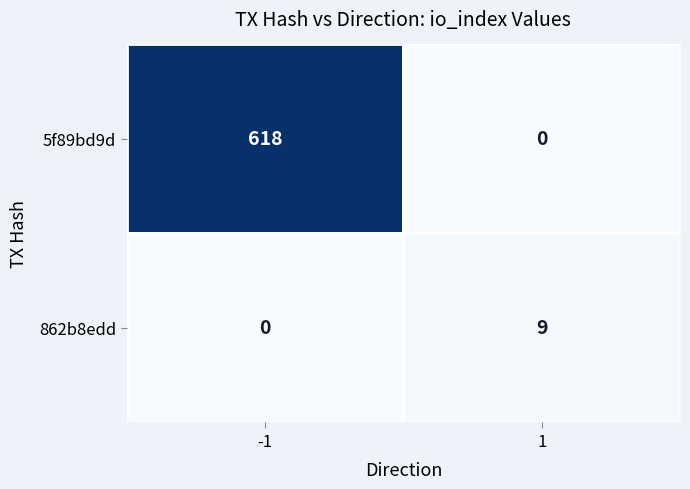

Count the number of data series in this chart.

2